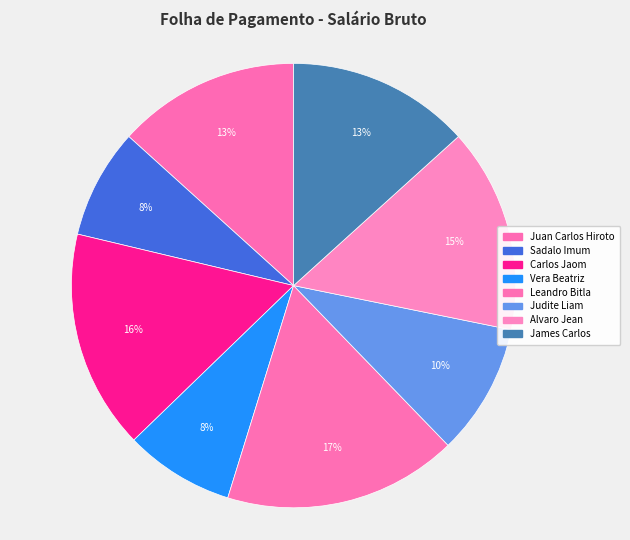

Does any single category account for the majority?

No